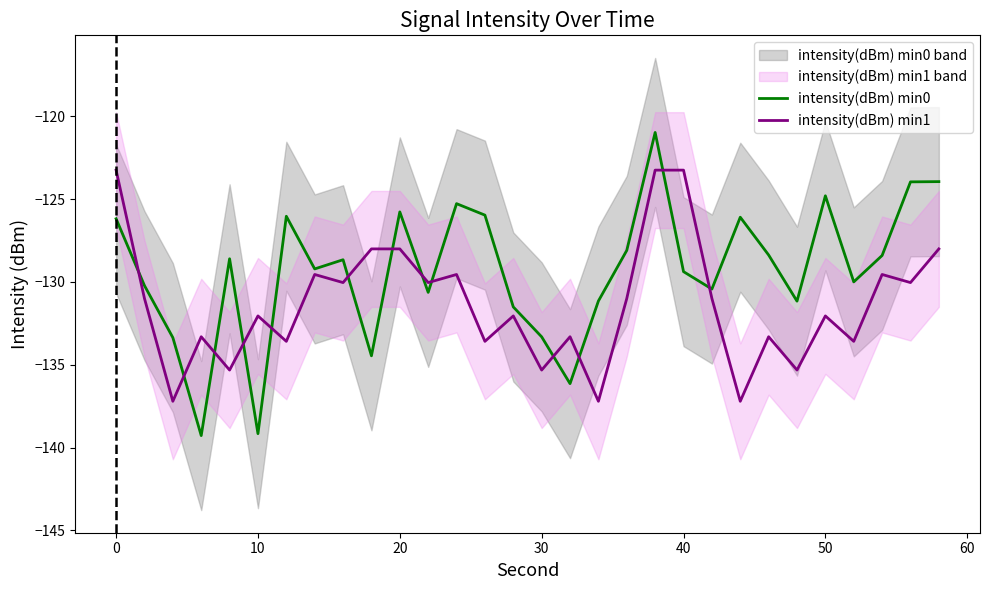

The value of intensity(dBm) min0 at 40 is -29.6. True or false?

False